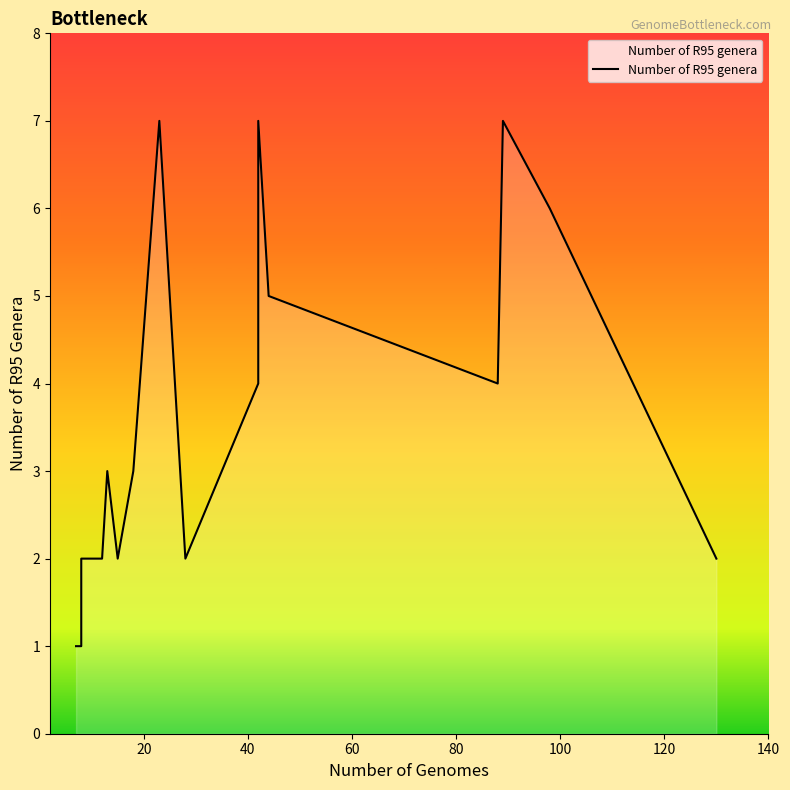

Reading left to right, extract all data points from this chart.

1	1	1	2	2	2	2	3	3	2	3	7	2	4	7	5	4	7	6	2